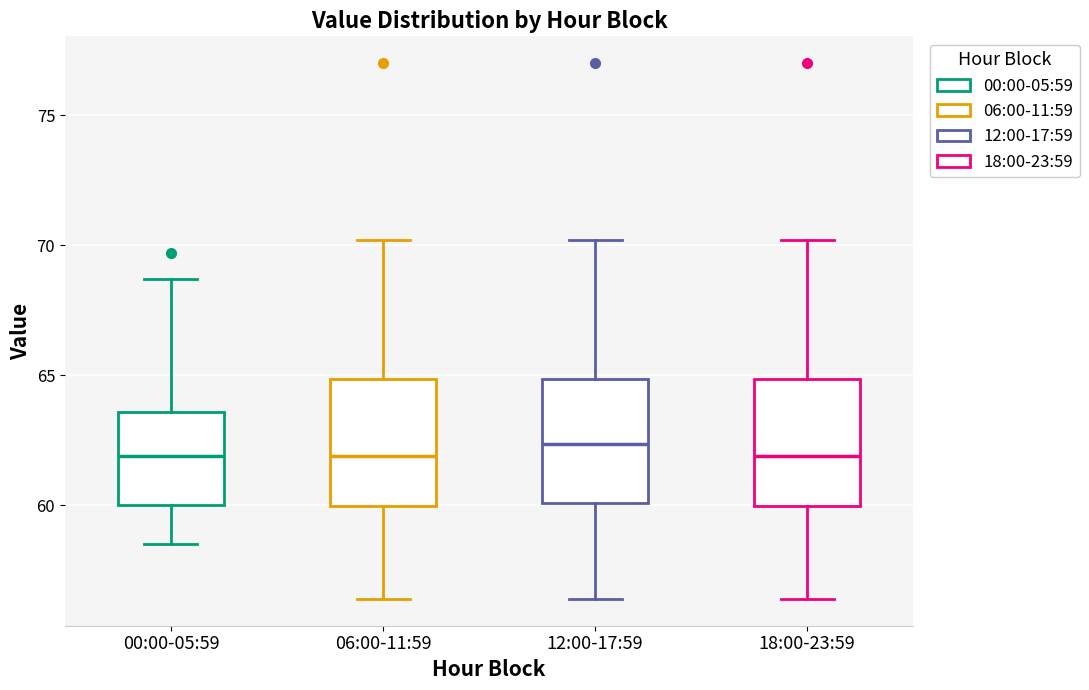

Where does the median line of the box for 12:00-17:59 sit on the y-axis? The values are not printed on the chart, so give them approximately, as read against the axis.

62.5